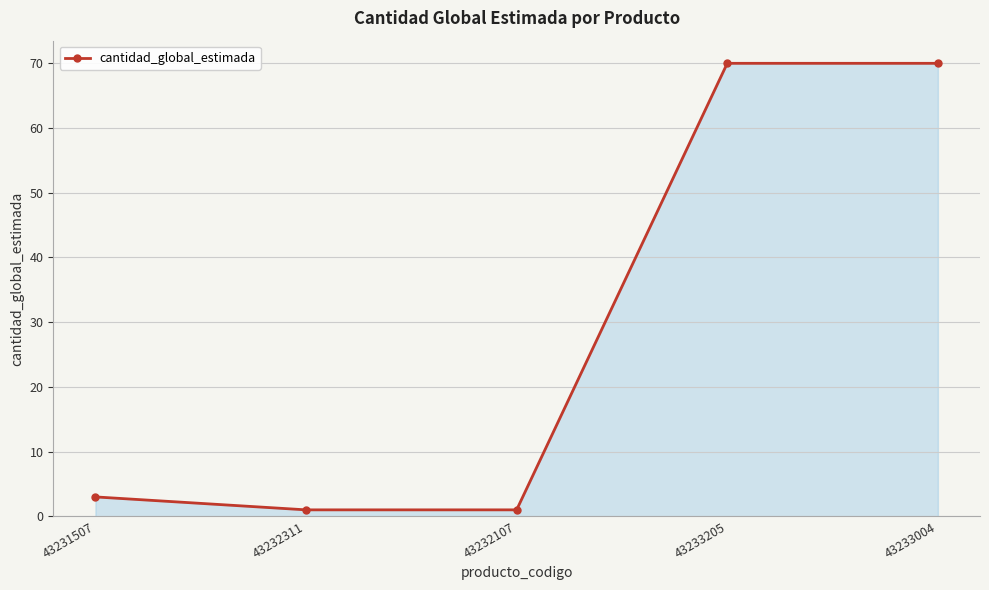

What is the change in value from 43231507 to 43233205?

+67